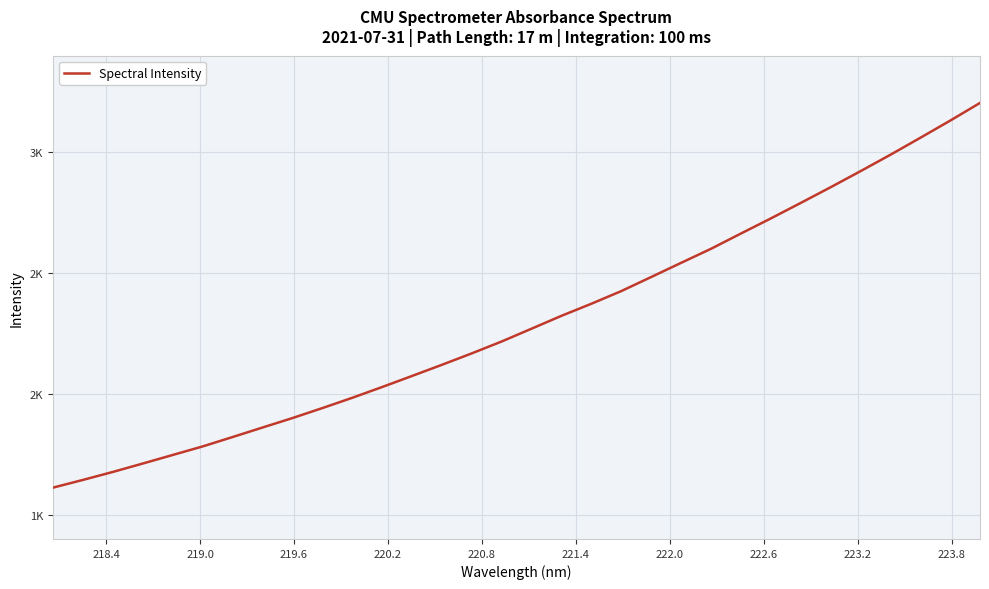

Reading right to left, extract all data points from this chart.

3204.5	3131.2	3060.0	2989.9	2922.1	2855.6	2790.7	2726.5	2664.1	2601.0	2542.8	2484.2	2426.0	2373.6	2323.7	2270.4	2217.4	2168.2	2120.7	2074.5	2028.7	1984.1	1941.4	1900.2	1861.0	1821.6	1782.8	1747.4	1712.1	1677.2	1644.1	1612.2